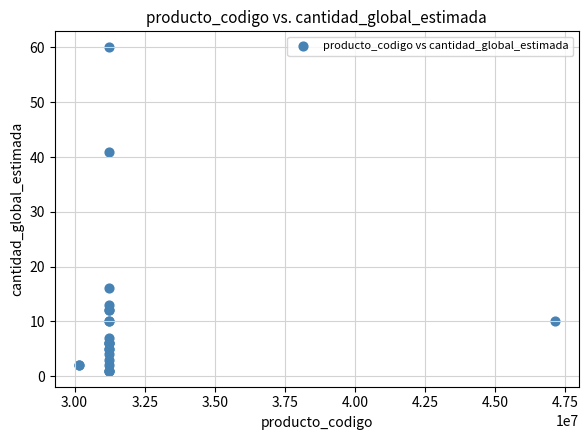

What Y value in the scatter plot is closest to 30?

41